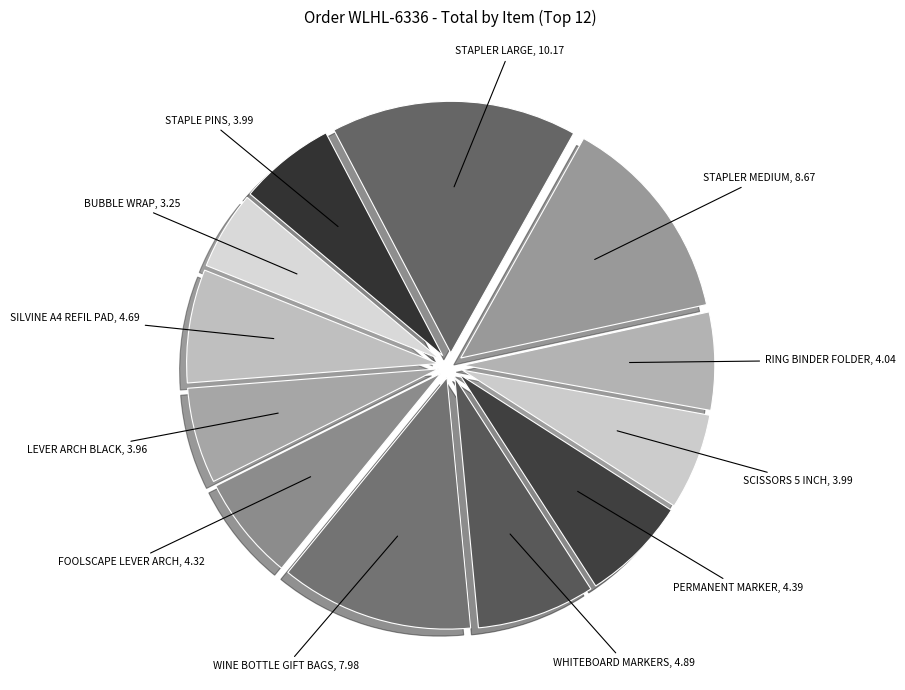

What is the largest slice in the pie chart?

STAPLER LARGE